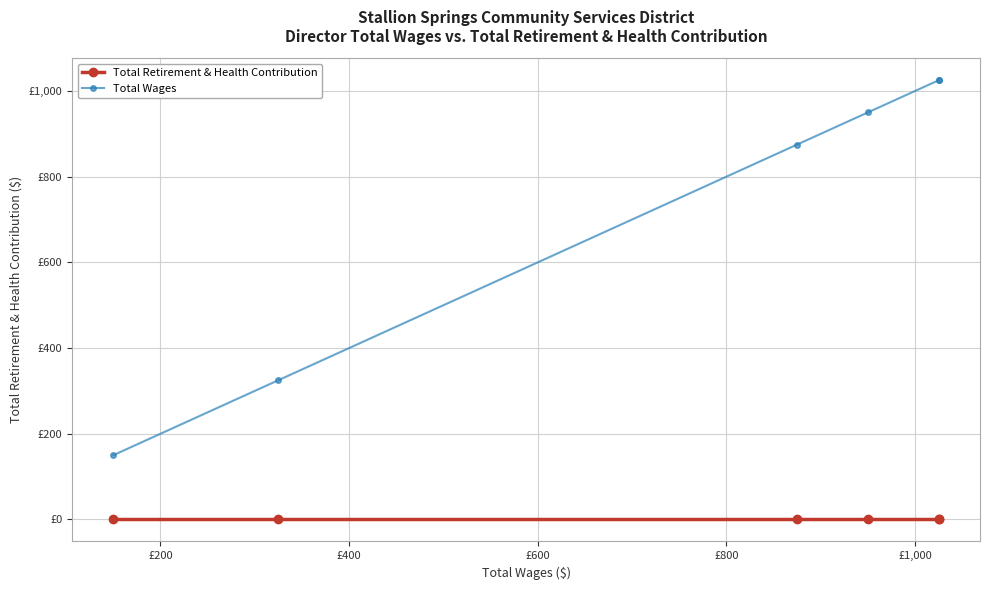

How many data points in Total Wages are less than 950?

3